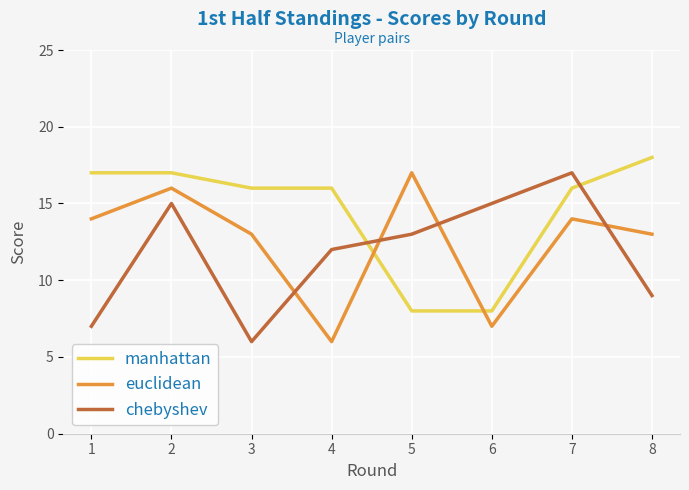

What value does the chebyshev series have at 2?

15